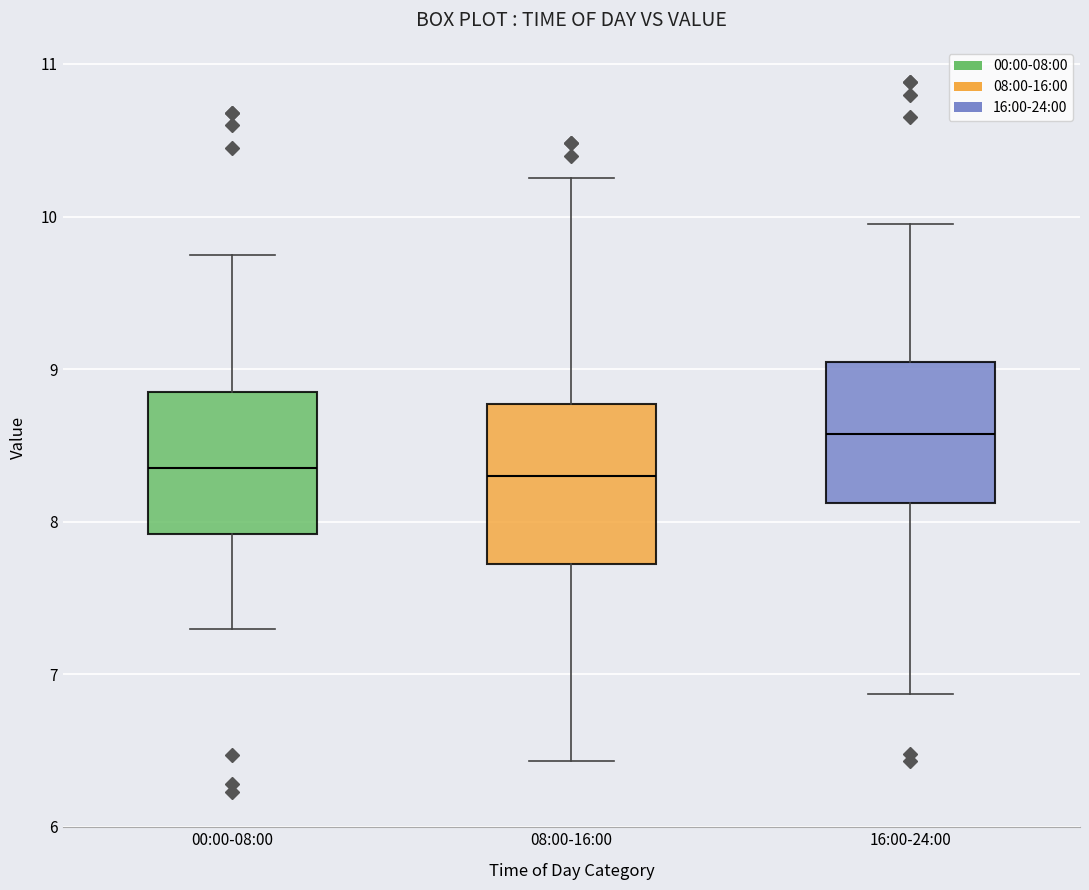

Which box is the tallest, from its lower edge to its upper edge?

08:00-16:00